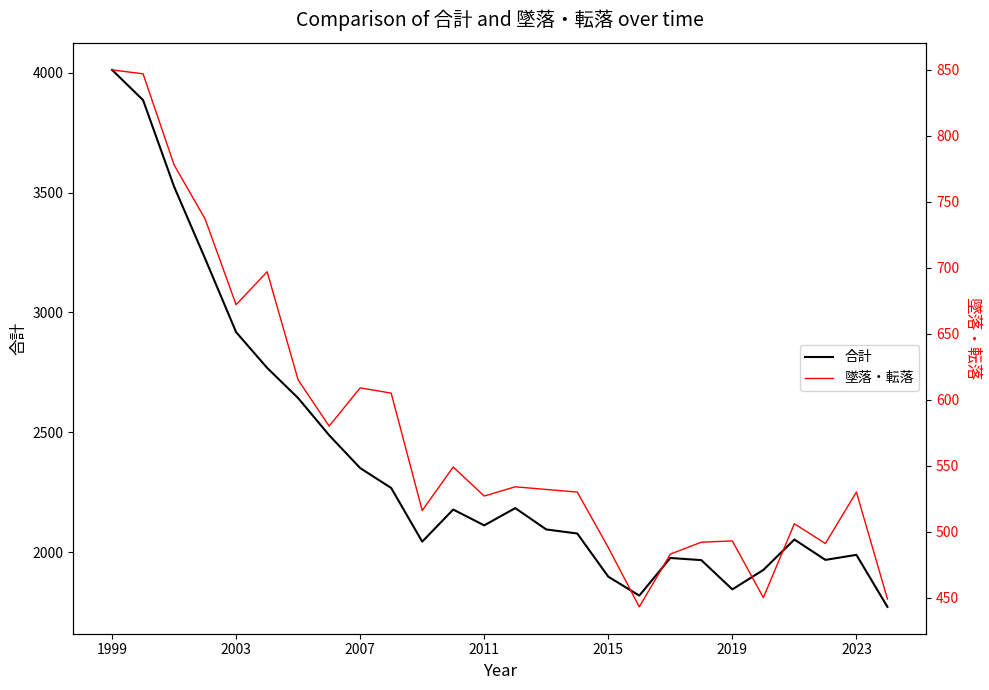

At which label does 墜落・転落 first exceed 532?

1999